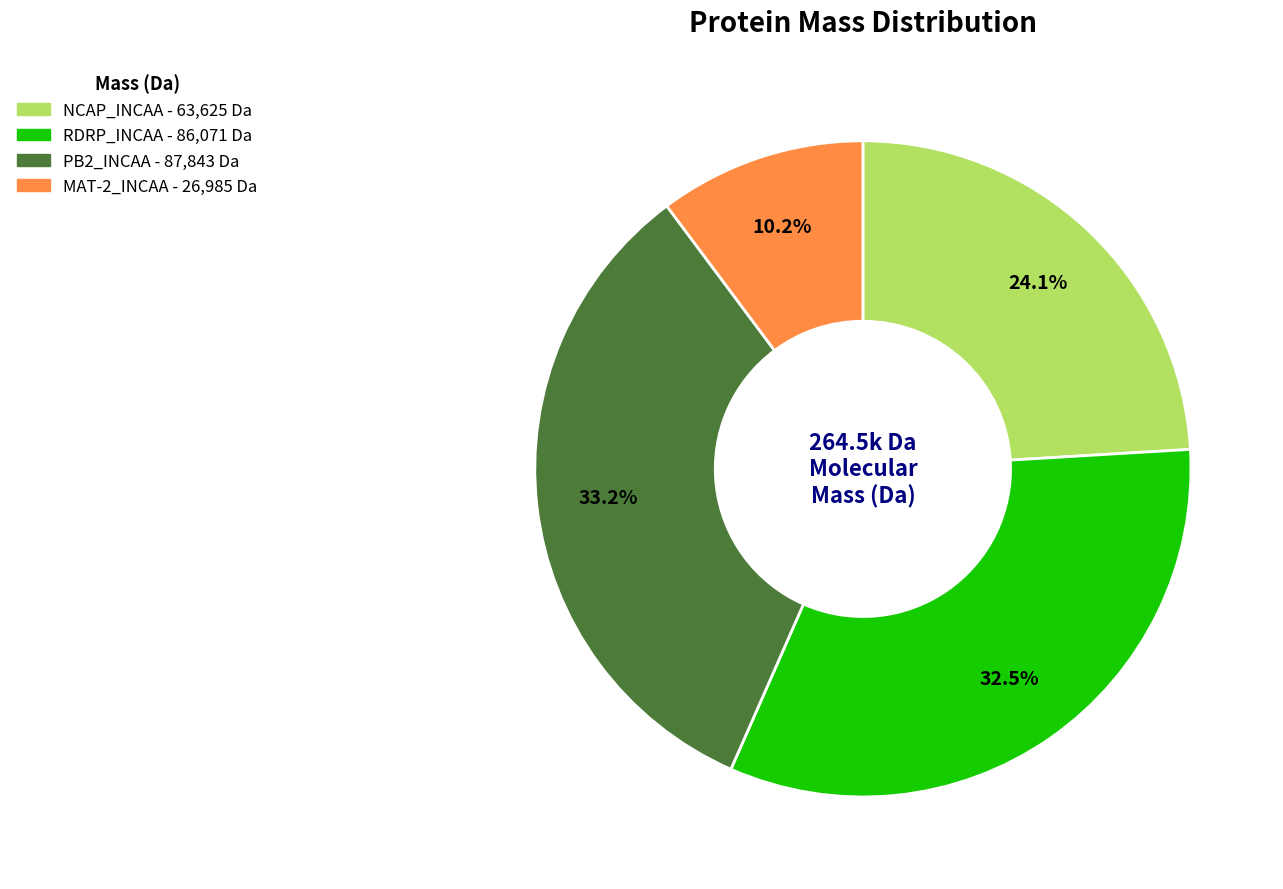

What is the ratio of the value at RDRP_INCAA to the value at MAT-2_INCAA?

3.2